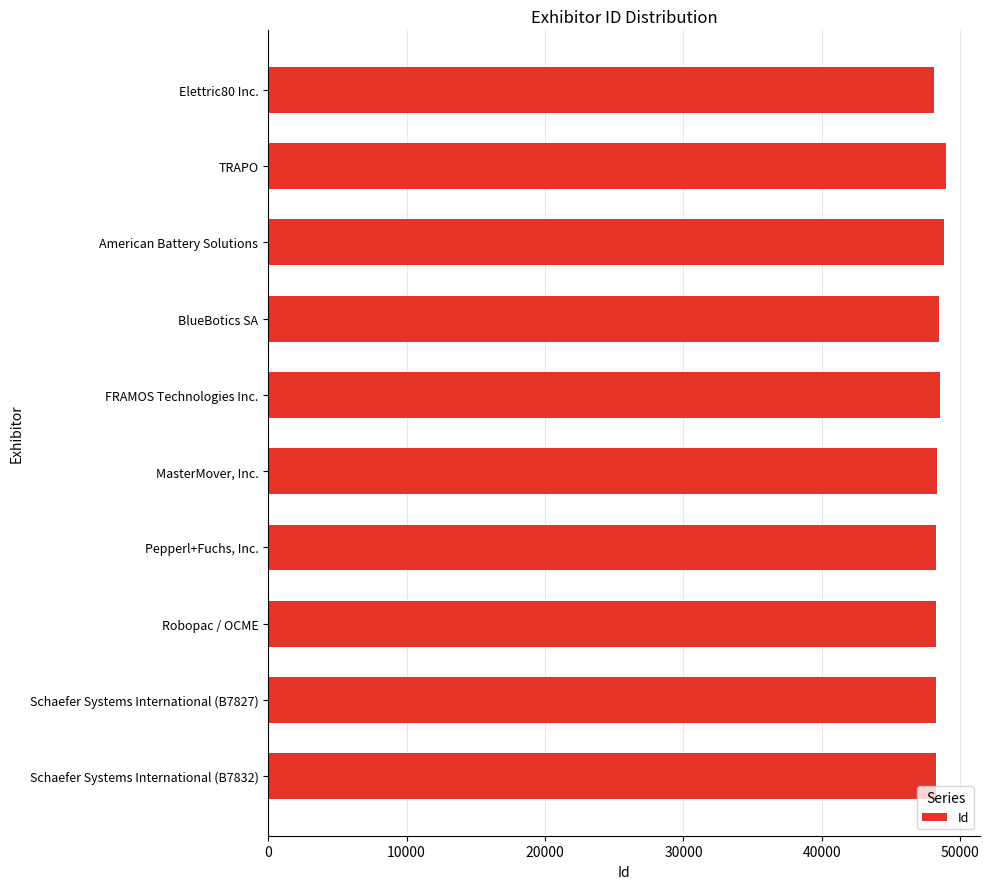

Rank the categories by value from lowest to highest.

Elettric80 Inc., Robopac / OCME, Schaefer Systems International (B7827), Schaefer Systems International (B7832), Pepperl+Fuchs, Inc., MasterMover, Inc., BlueBotics SA, FRAMOS Technologies Inc., American Battery Solutions, TRAPO